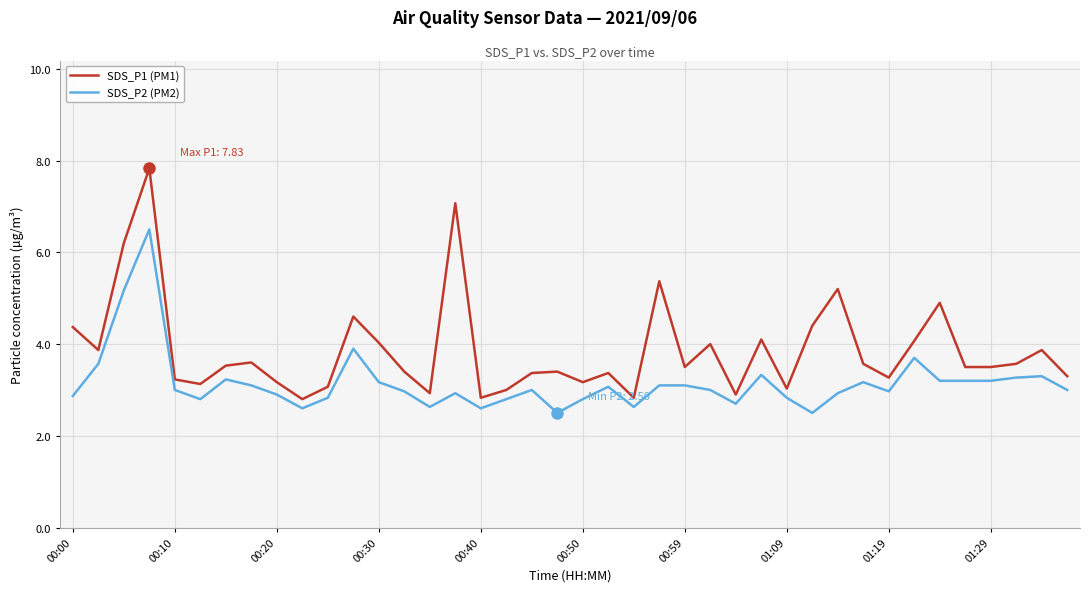

What is the difference between the maximum and minimum values in the SDS_P1 (PM1) series?

5.0